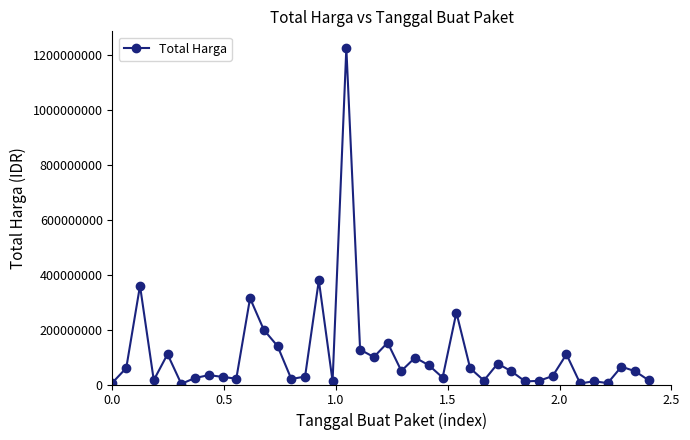

What is the sum of all values?

4375595175